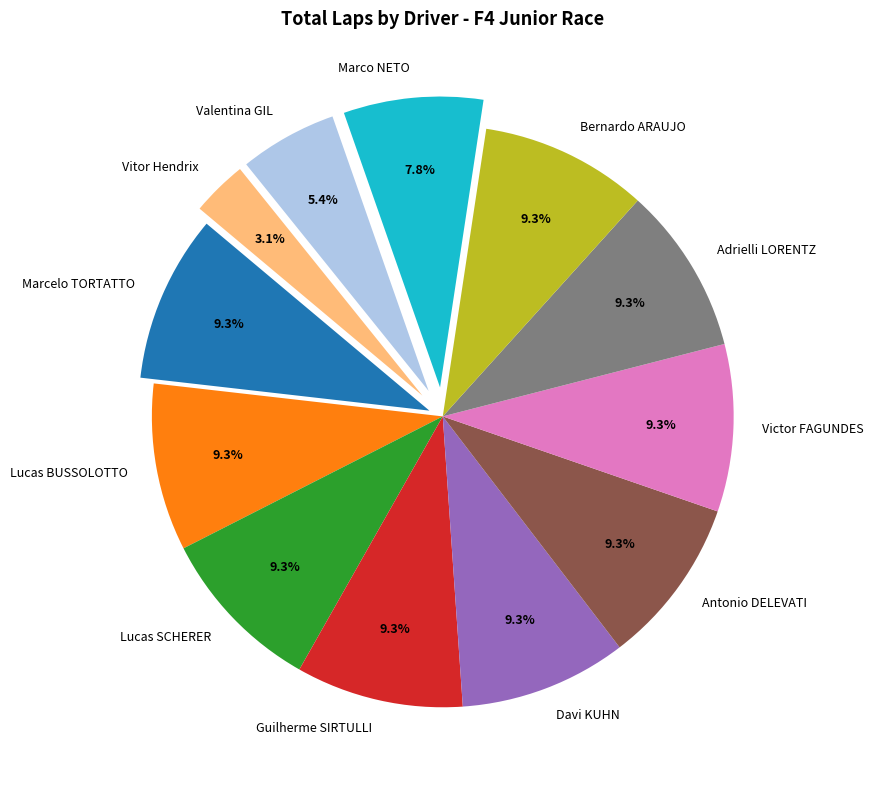

The Bernardo ARAUJO slice represents 9% of the pie. True or false?

True